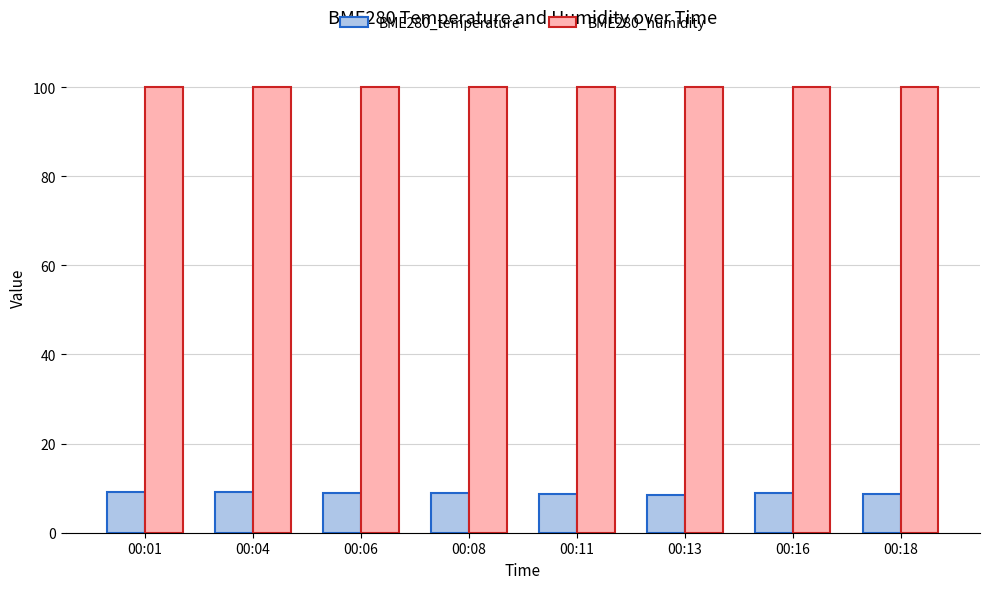

What is the greatest value displayed?

100.0